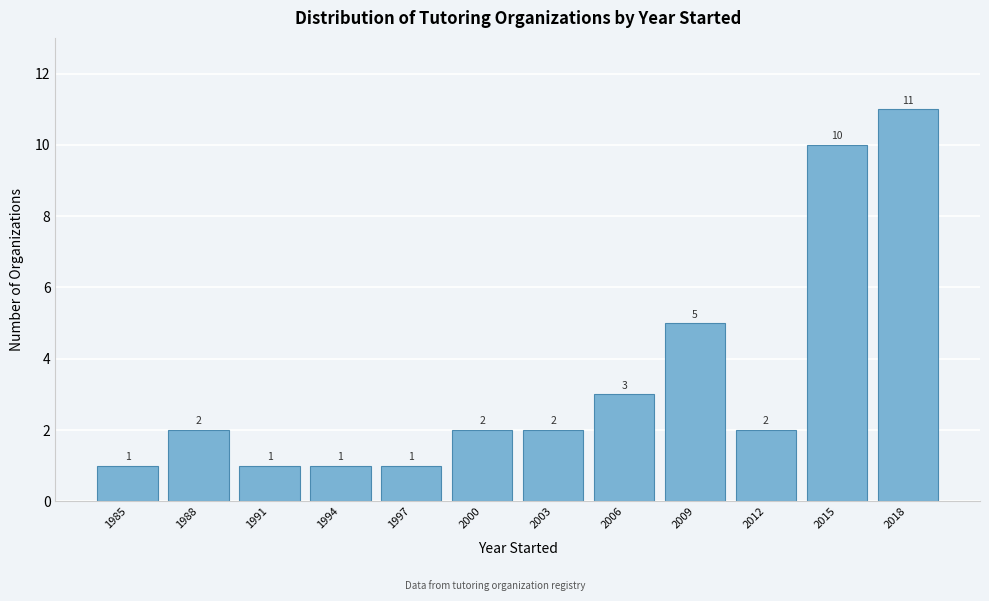

Reading right to left, what are all the values shown in this chart?

11	10	2	5	3	2	2	1	1	1	2	1